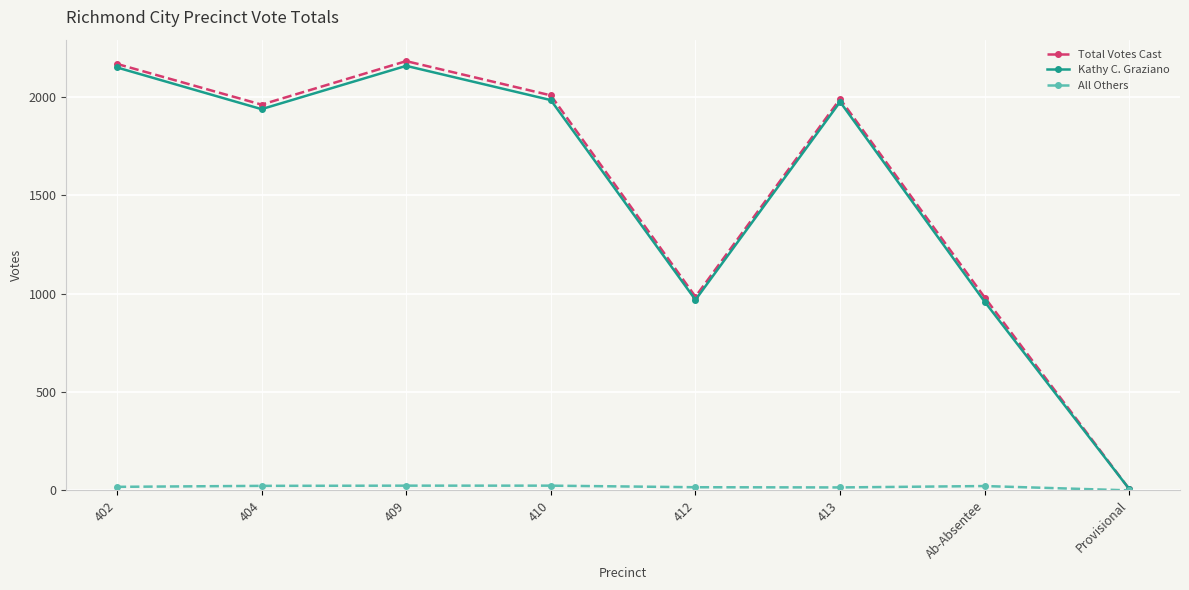

Which series has the largest range (max minus min)?

Total Votes Cast